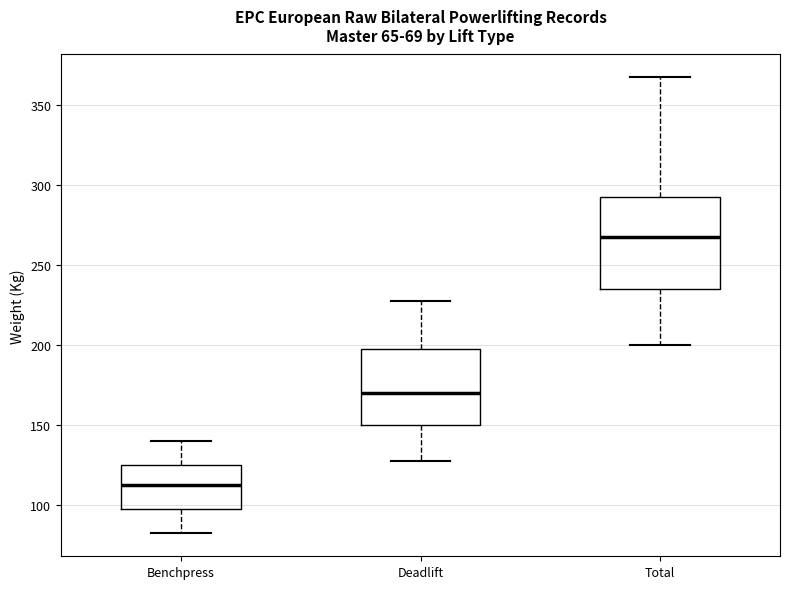

Reading left to right, transcribe this box plot: for each box, give where its median line is, the range the box spans, and where its two whiskers end, as read against the y-axis. The values are not printed on the chart, so give them approximately, as read against the axis.

Benchpress: median 115, box 100 to 125, whiskers 85 to 140
Deadlift: median 170, box 150 to 200, whiskers 130 to 230
Total: median 270, box 235 to 295, whiskers 200 to 370